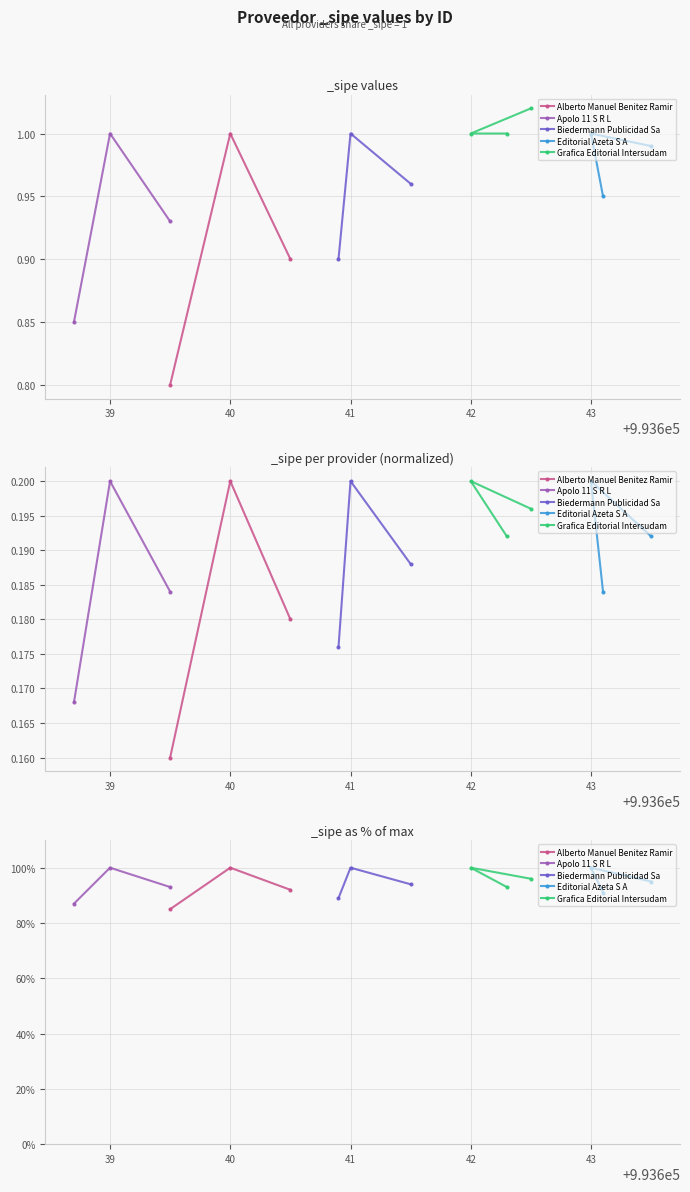

Which series has the largest range (max minus min)?

Alberto Manuel Benitez Ramir